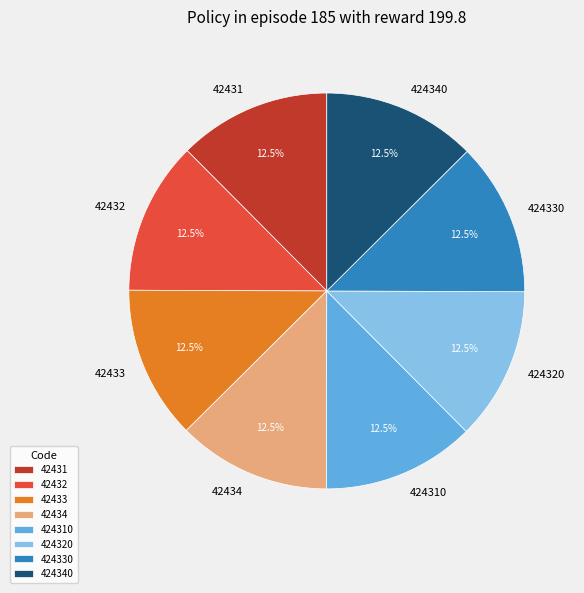

What percentage is NOT represented by 424330?

87.5%